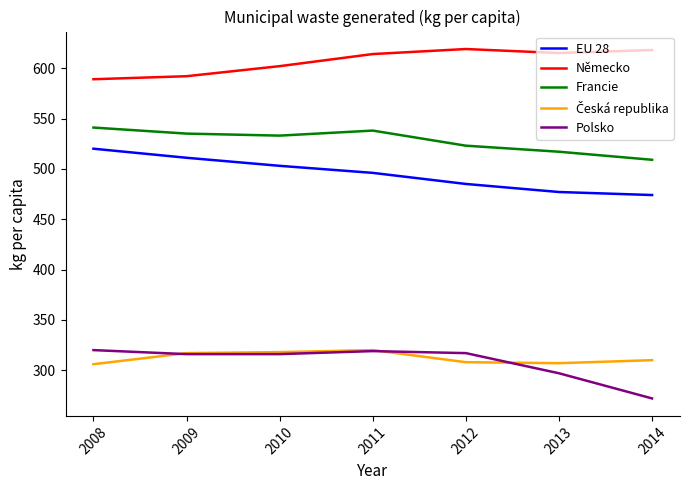

True or false: Německo has a value of 619 at 2012.

True